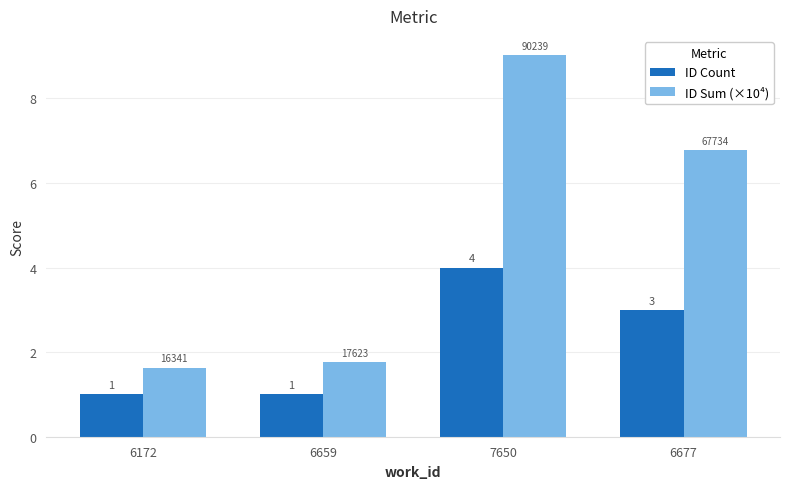

What is the difference between the maximum and second lowest values in the ID Sum (×10⁴) series?

7.3